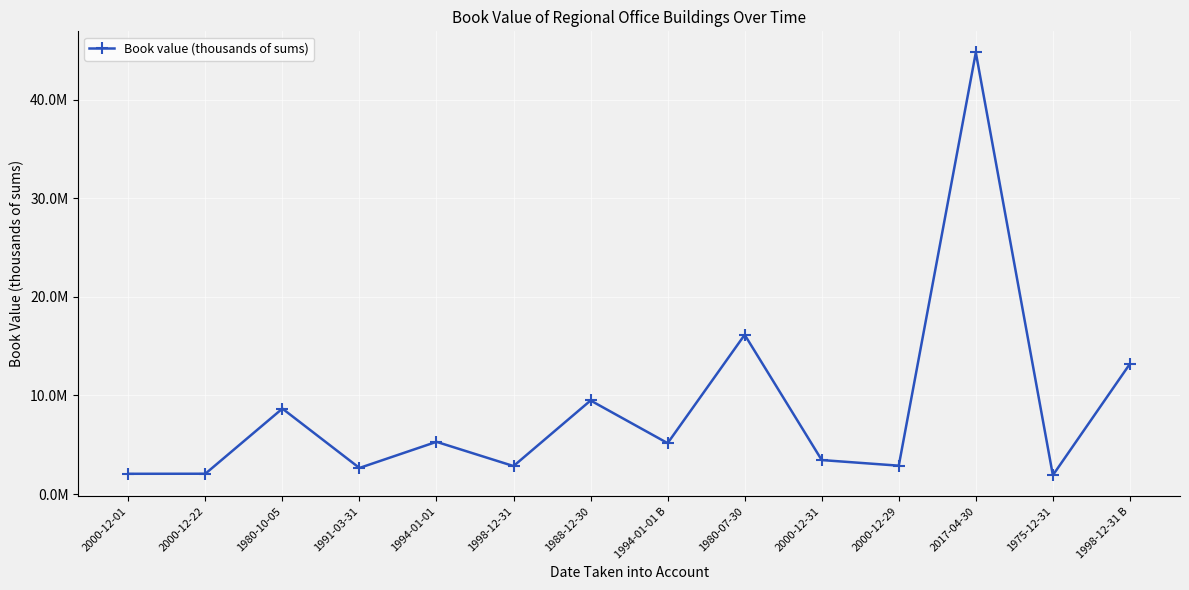

What is the sum of all values?

120610692.3